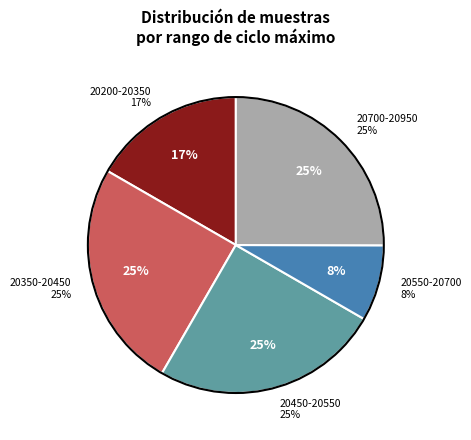

Is there a majority slice in this chart?

No